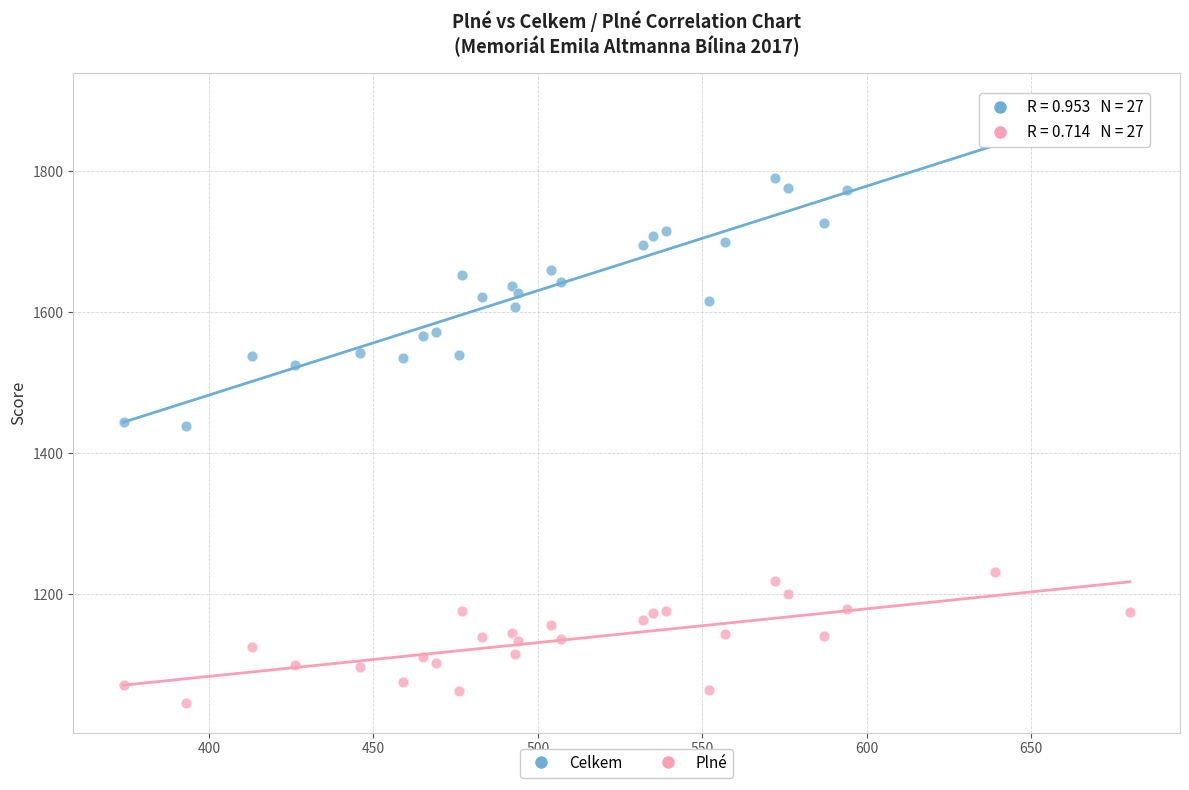

Which series reaches the maximum Y coordinate?

Celkem